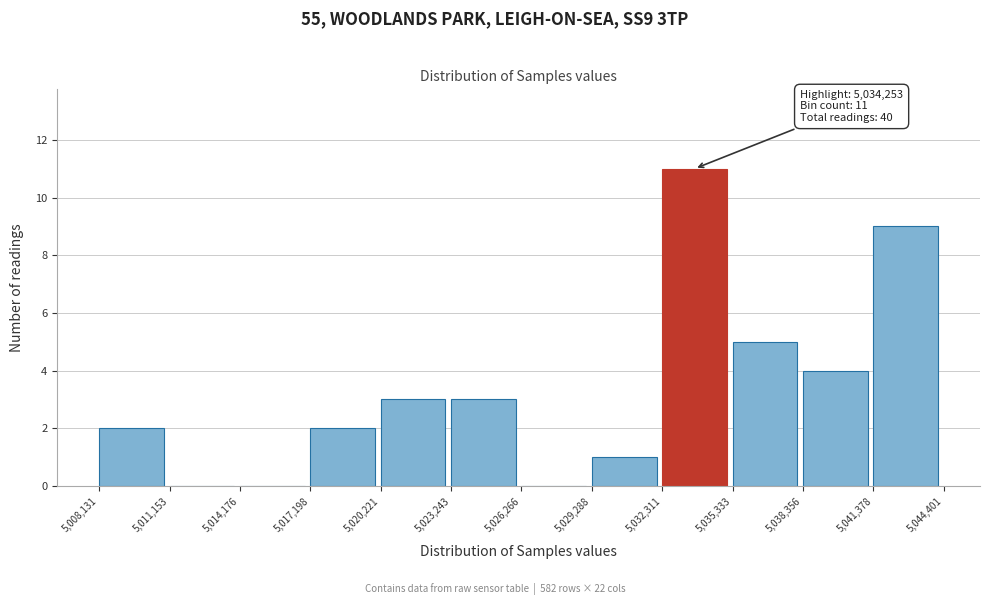

Over which range of the x-axis is the bar tallest?

5,032,311 to 5,035,333